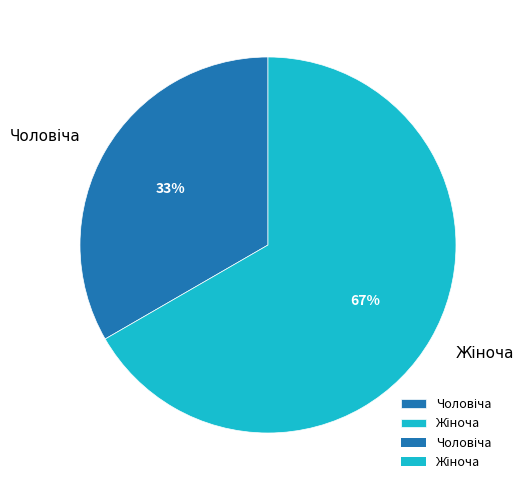

Does any single category account for the majority?

Yes